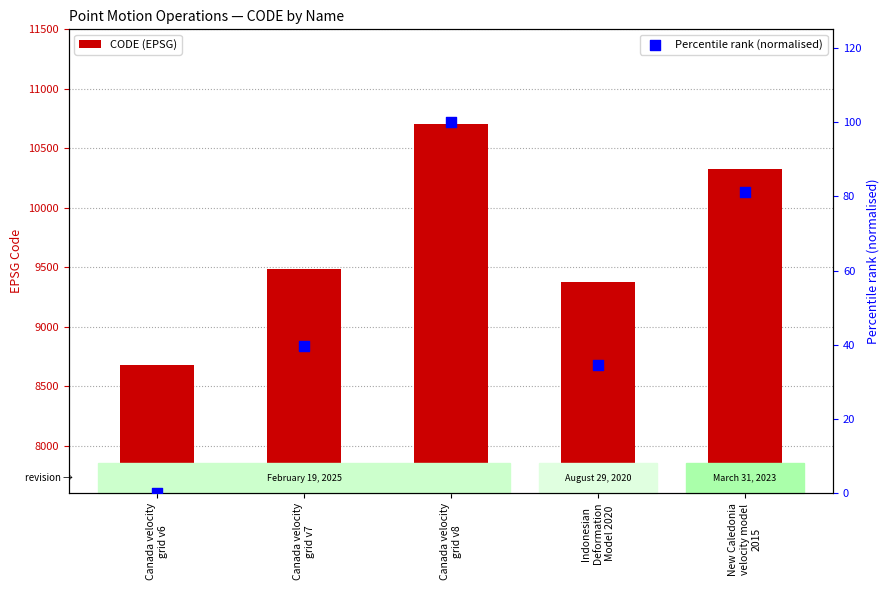

Which series reaches the minimum Y coordinate?

Percentile rank (normalised)